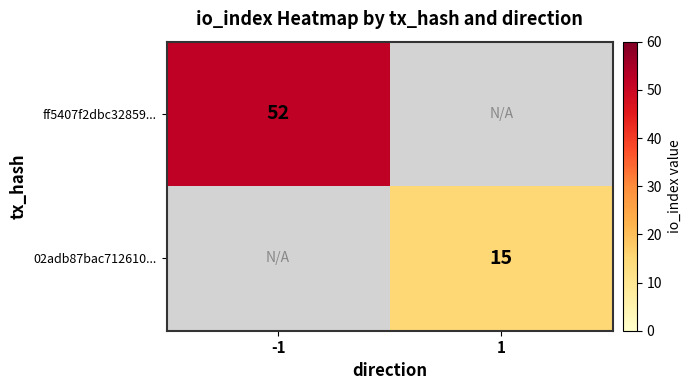

Is the value of 02adb87bac712610... at 1 greater than the value of ff5407f2dbc32859... at -1?

No